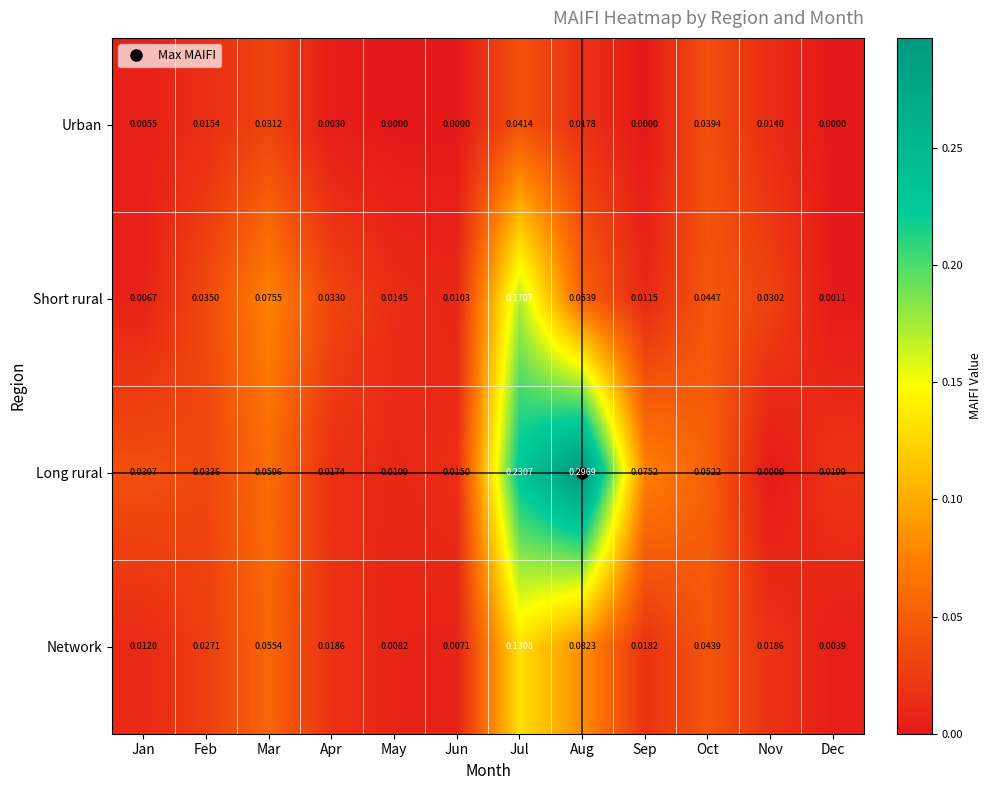

Which category has the lowest value in the Long rural series?

Nov